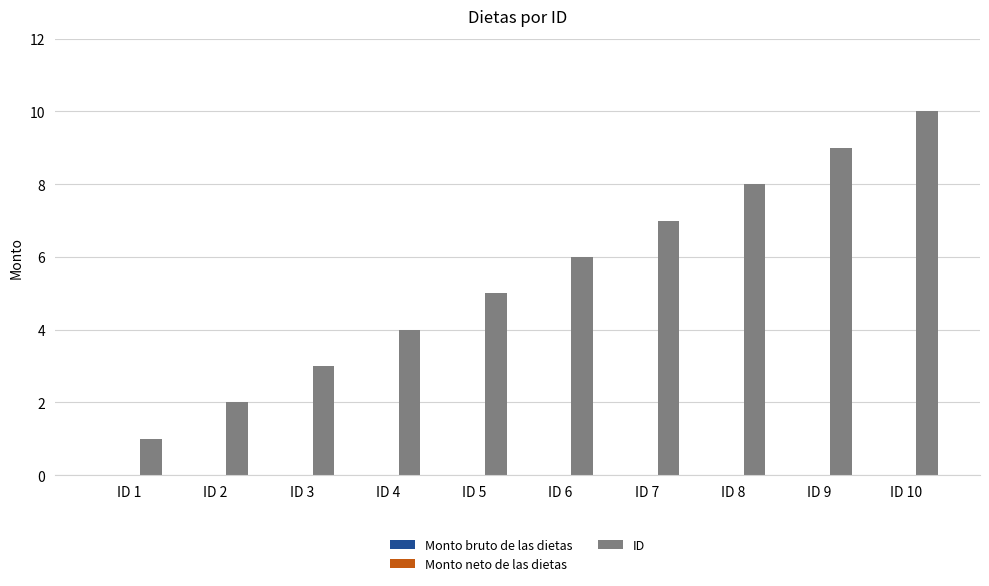

Rank the categories by value from highest to lowest.

ID 10, ID 9, ID 8, ID 7, ID 6, ID 5, ID 4, ID 3, ID 2, ID 1